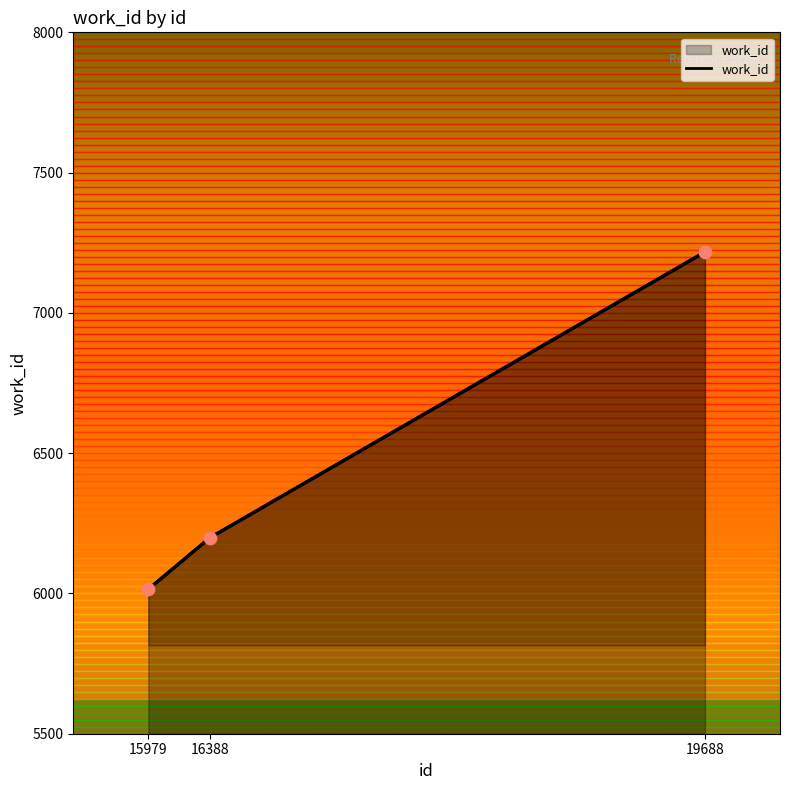

What is the change in value from 15979 to 19688?

+1202